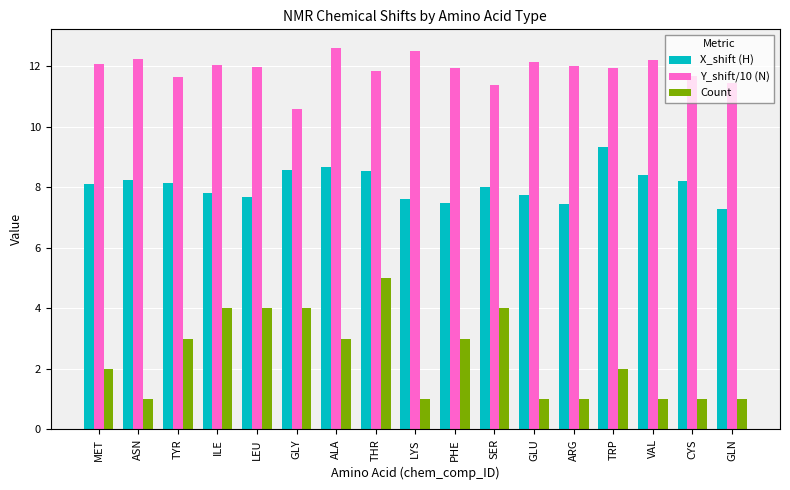

What is the label of the 7th bar from the right?

SER